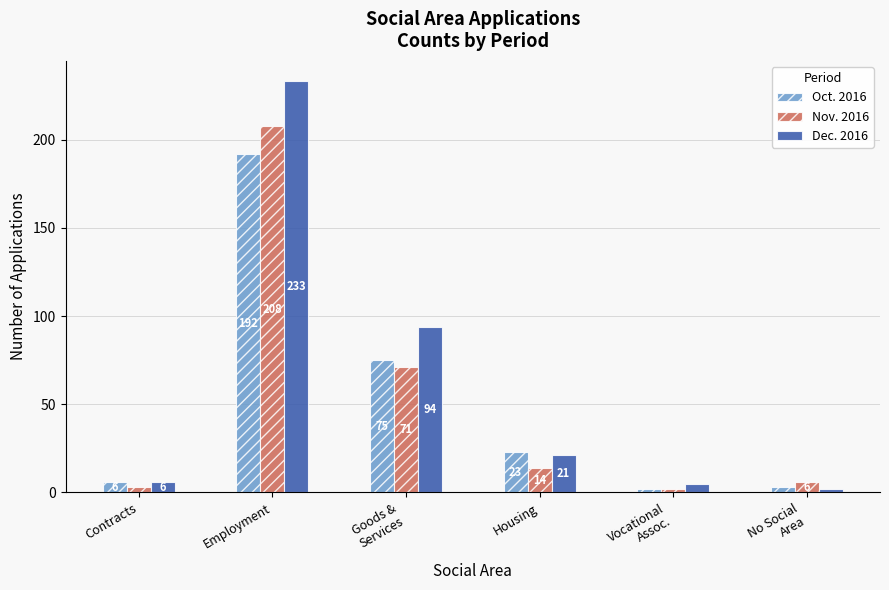

The value of Nov. 2016 at Contracts is 3. True or false?

True